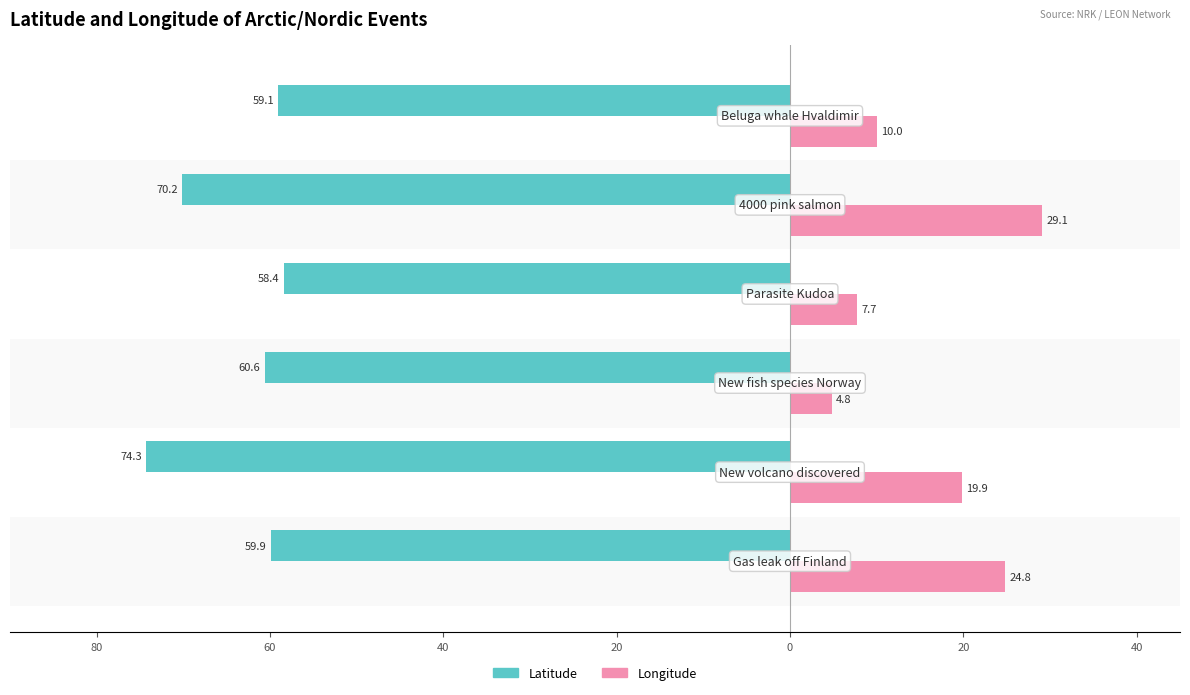

What are all the series names shown in the legend?

Latitude, Longitude